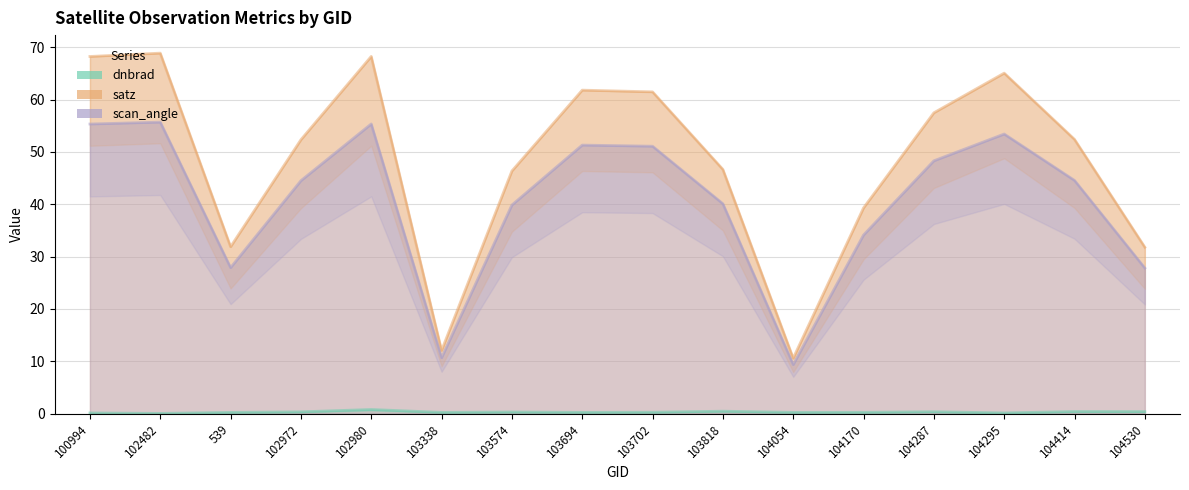

Reading left to right, transcribe all the data shown in this chart.

dnbrad: 0.1	0.0	0.2	0.3	0.8	0.2	0.3	0.2	0.3	0.5	0.2	0.2	0.4	0.1	0.4	0.4
satz: 68.2	68.9	31.9	52.3	68.2	12.1	46.4	61.8	61.5	46.7	10.6	39.3	57.5	65.1	52.4	31.8
scan_angle: 55.3	55.7	27.9	44.5	55.3	10.7	39.9	51.3	51.1	40.1	9.4	34.1	48.3	53.4	44.6	27.8